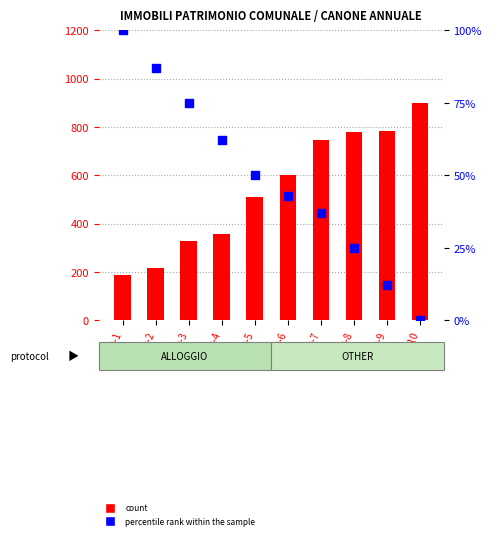

What is the total value across all series at ERP-1?

285.8